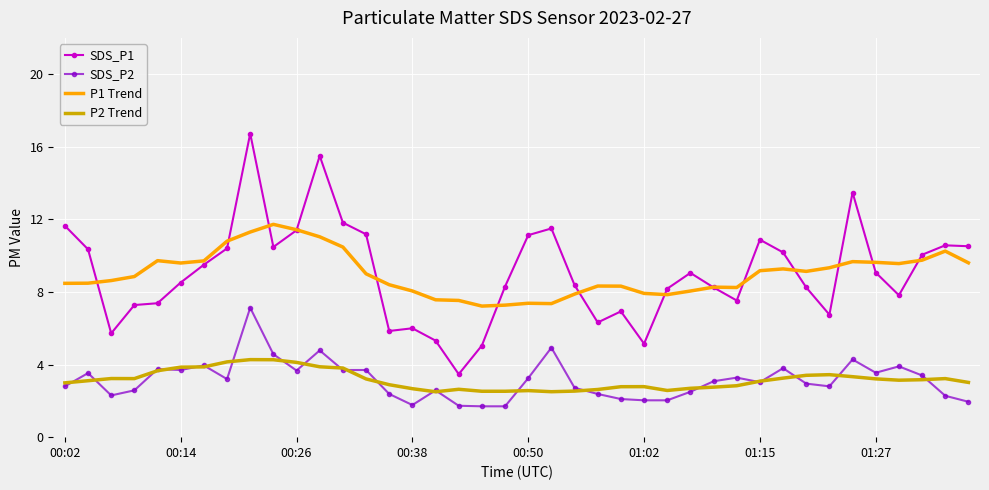

In P2 Trend, how many points are higher than both neighbors (excluding endpoints)?

7